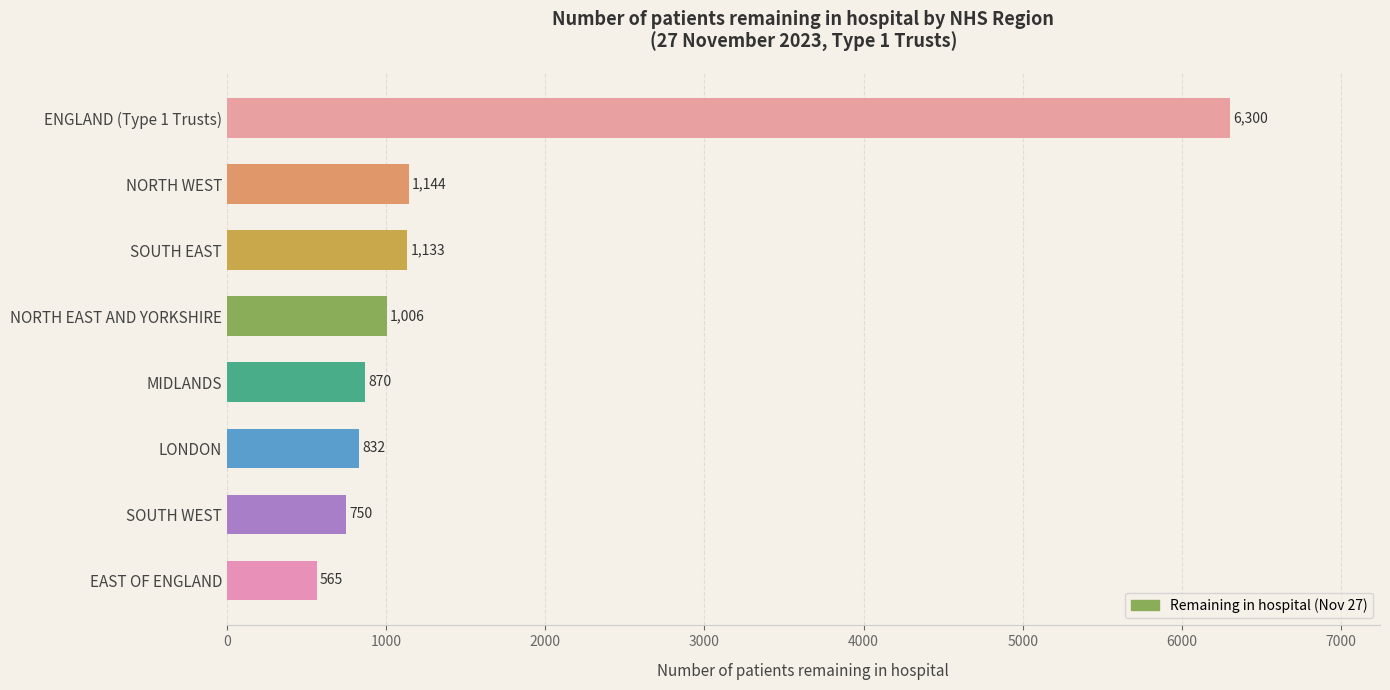

Reading top to bottom, what are all the values shown in this chart?

6300	1144	1133	1006	870	832	750	565